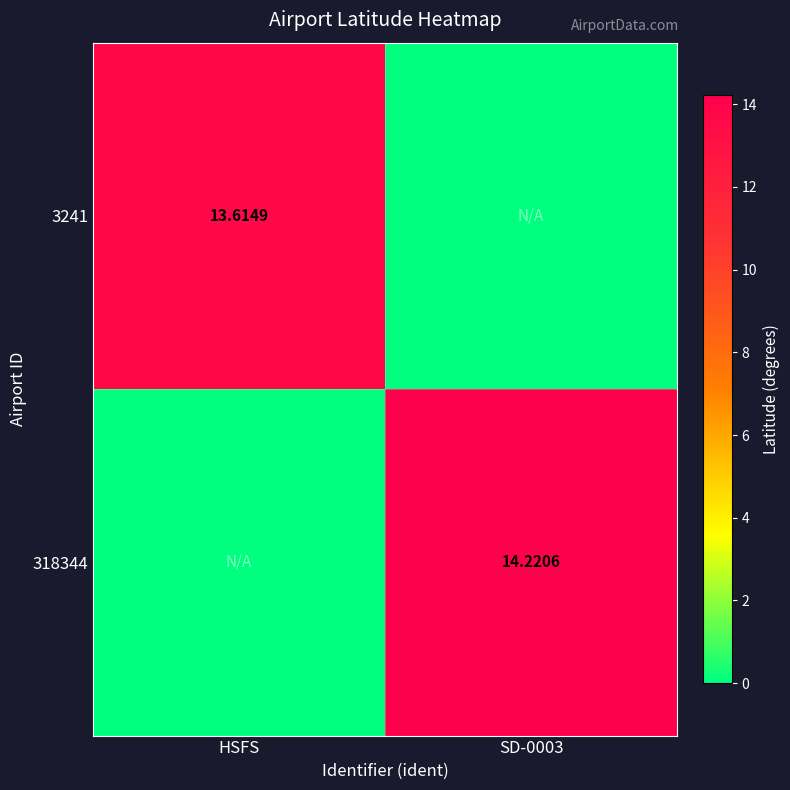

What is the total value across all series at SD-0003?

14.2